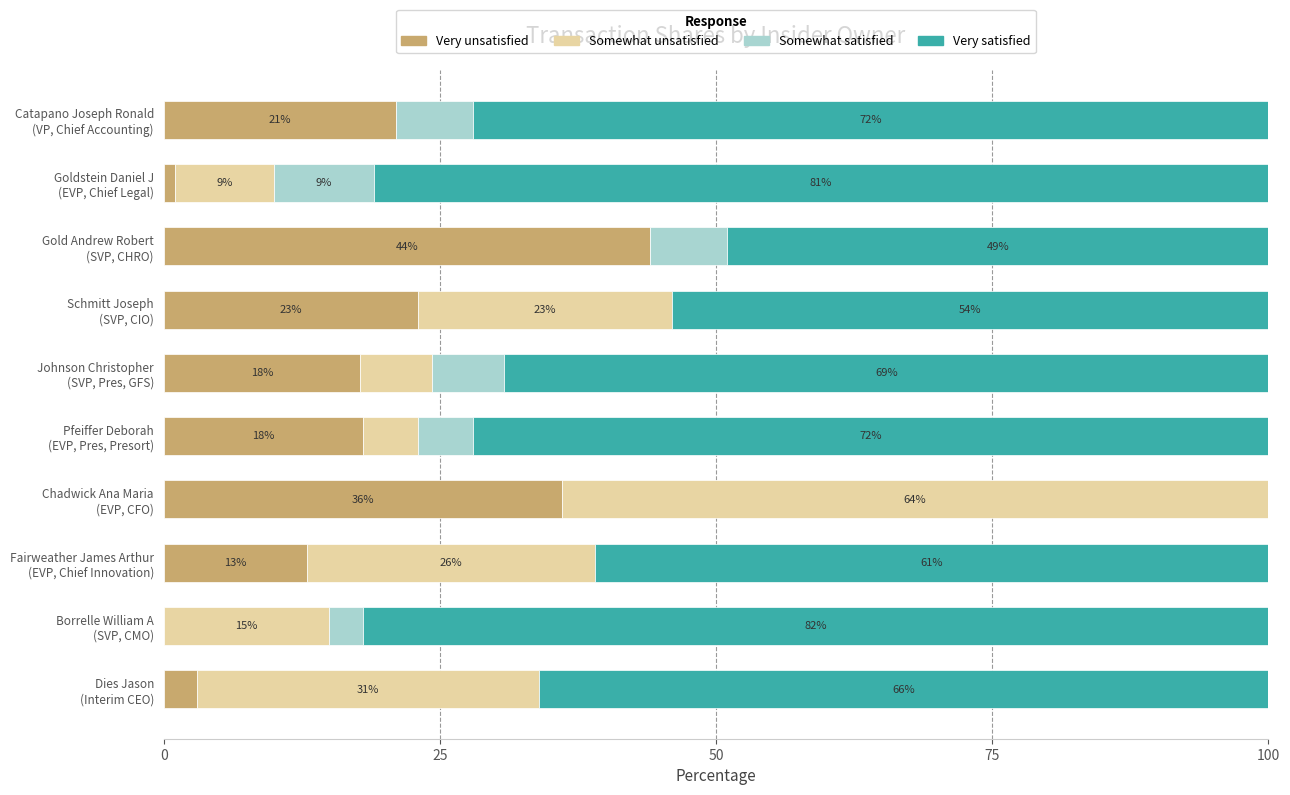

What is the maximum value for Very unsatisfied?

44.0